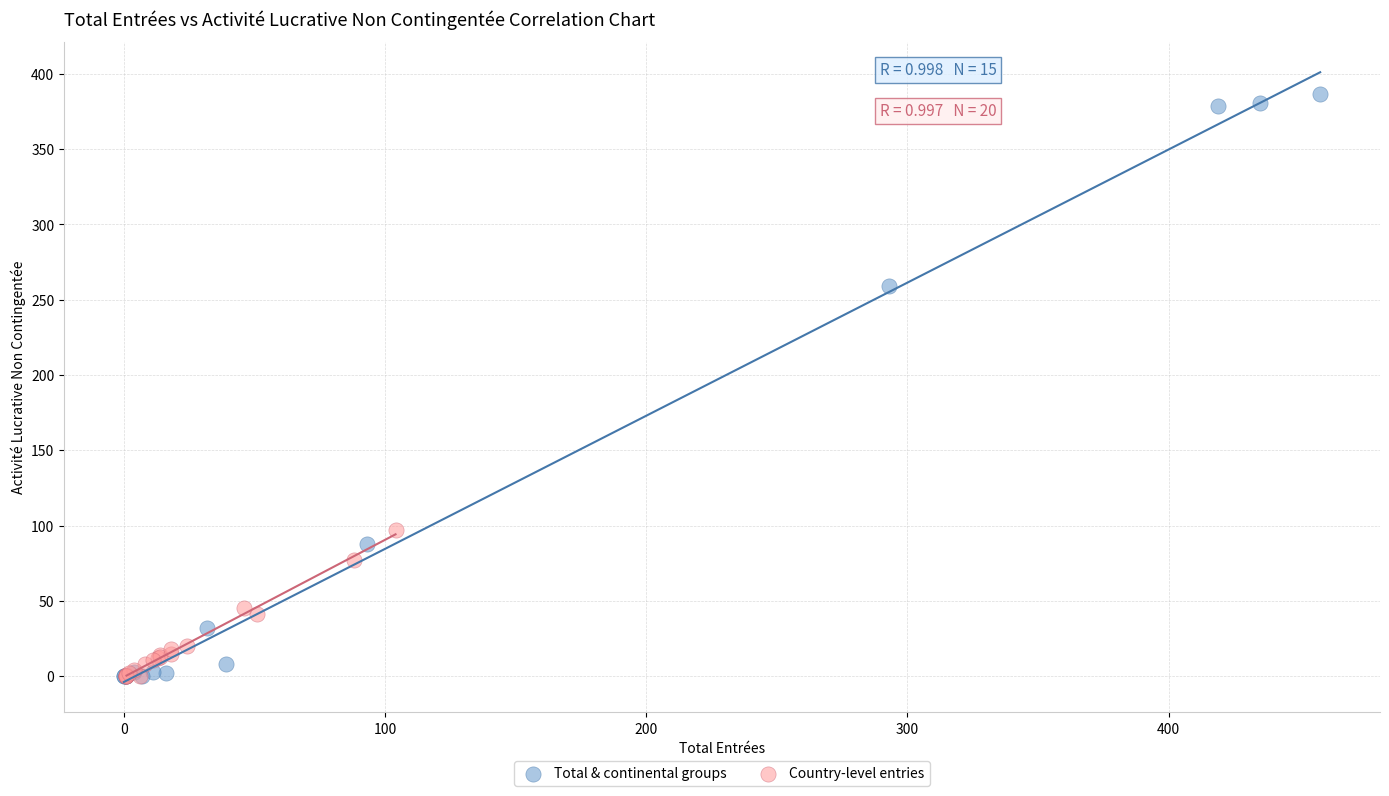

Which series contains the highest Y value?

Total & continental groups